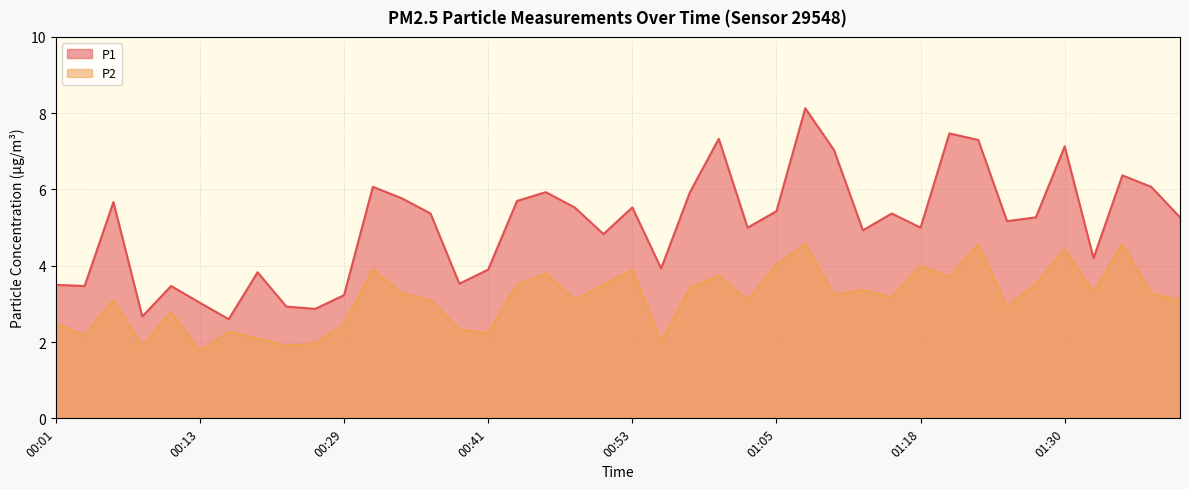

Which has a higher value, 01:10 or 00:06?

01:10